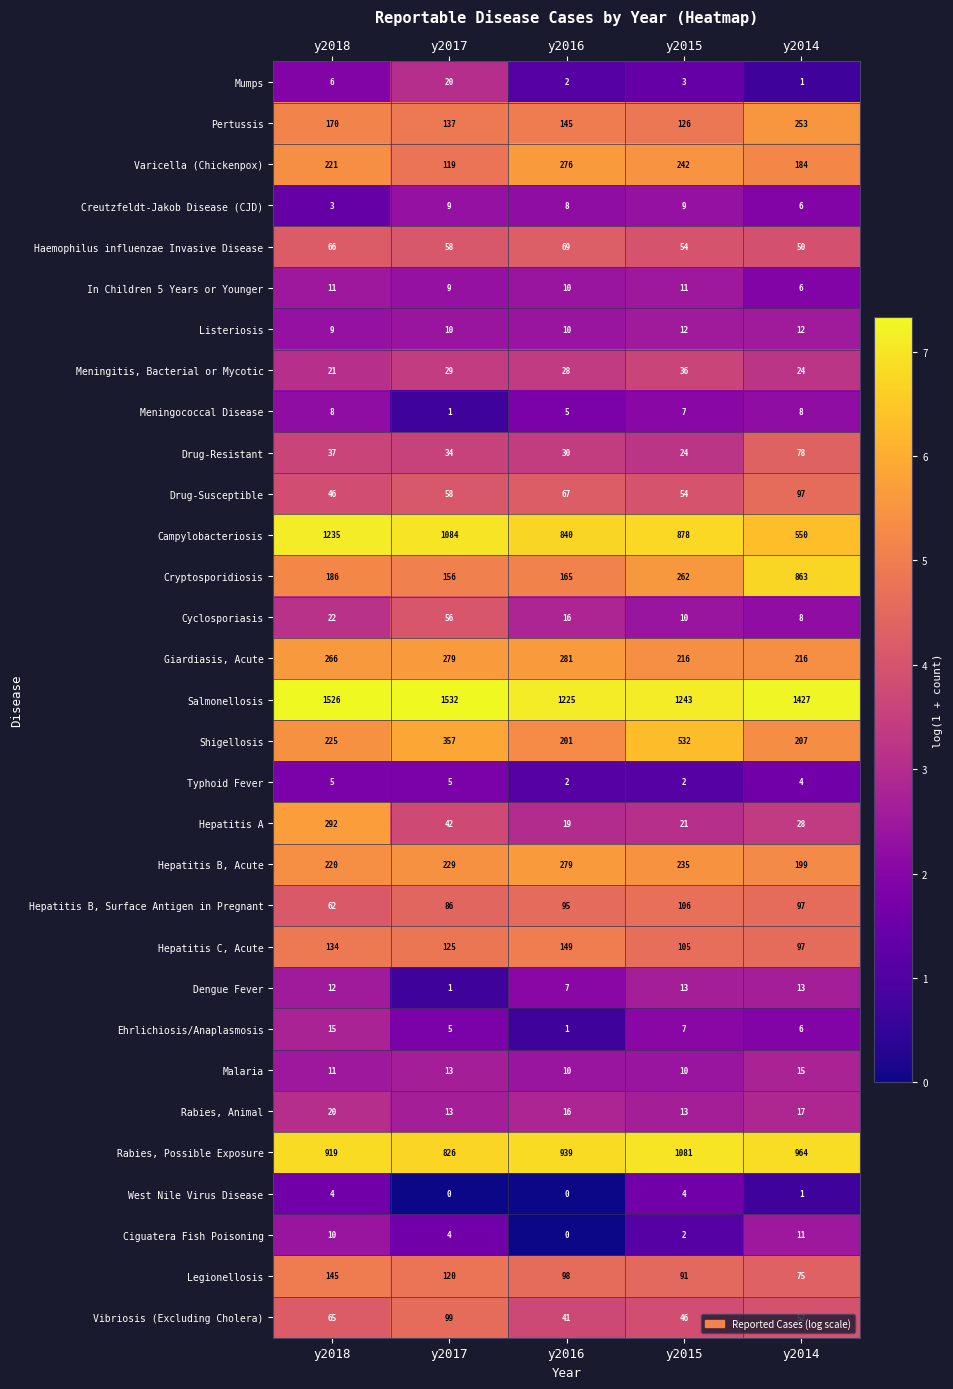

The value of Hepatitis A at y2018 is 103. True or false?

False